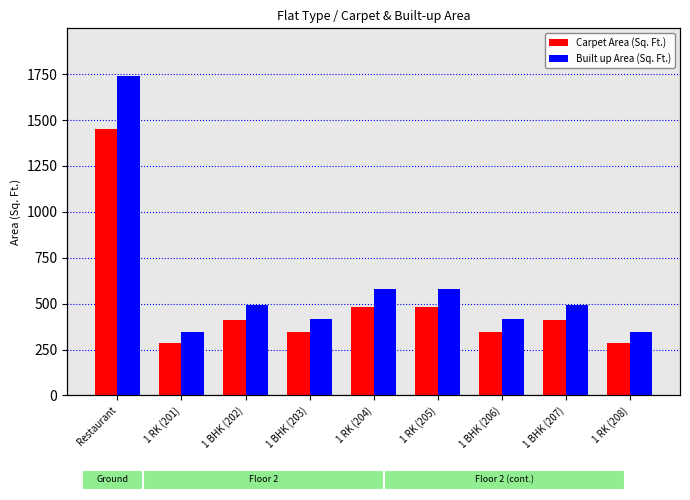

How many distinct data groups are displayed?

2